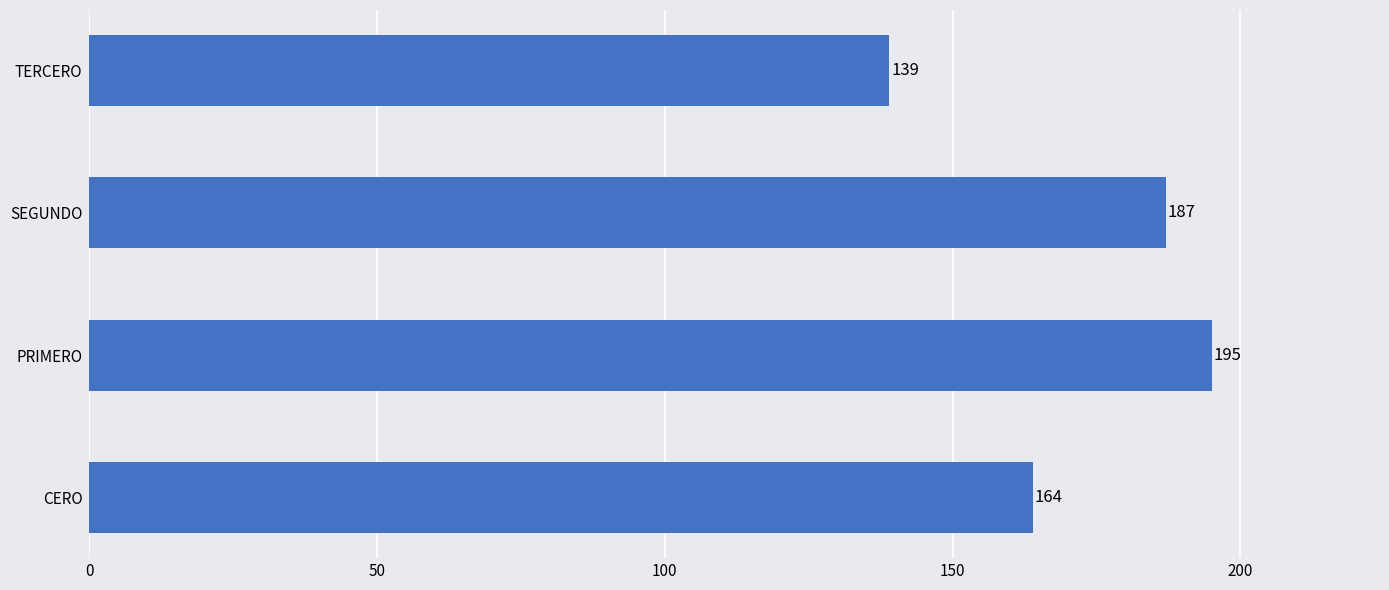

True or false: the data shows 195 at PRIMERO.

True